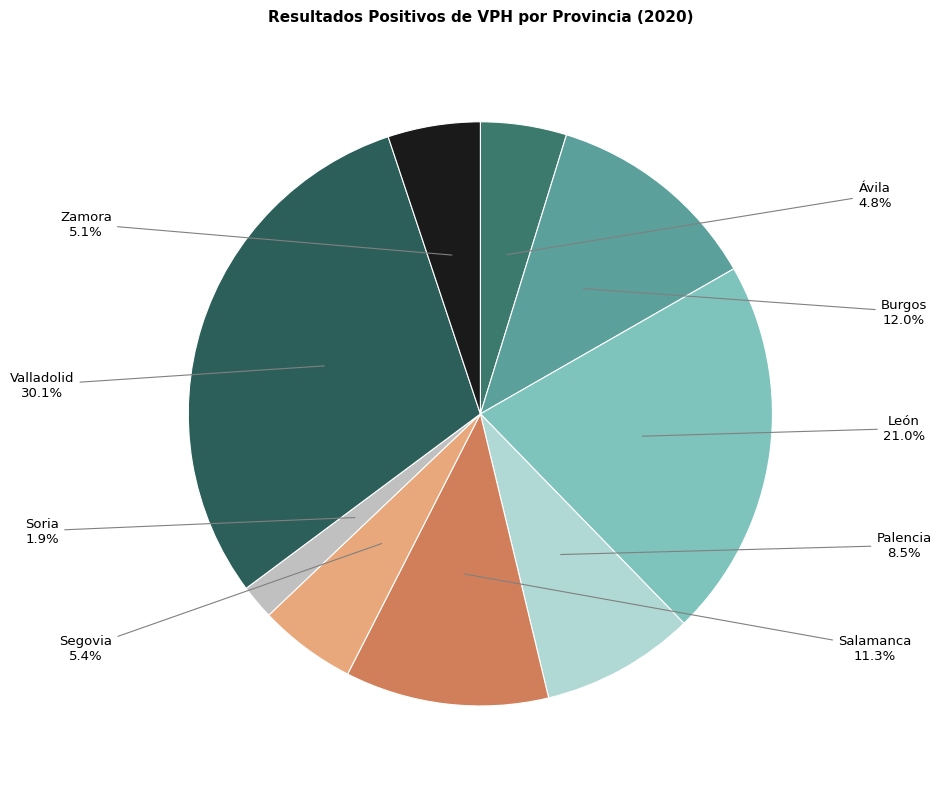

How many segments does this pie chart have?

9